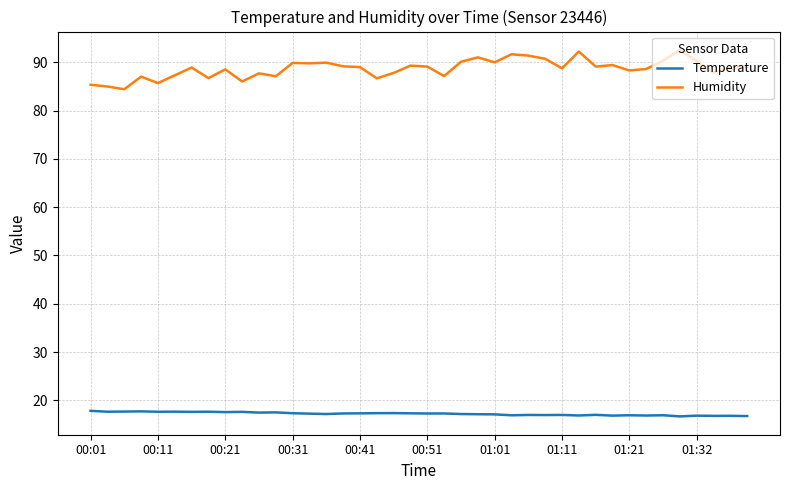

In Temperature, how many points are higher than both neighbors (excluding endpoints)?

14